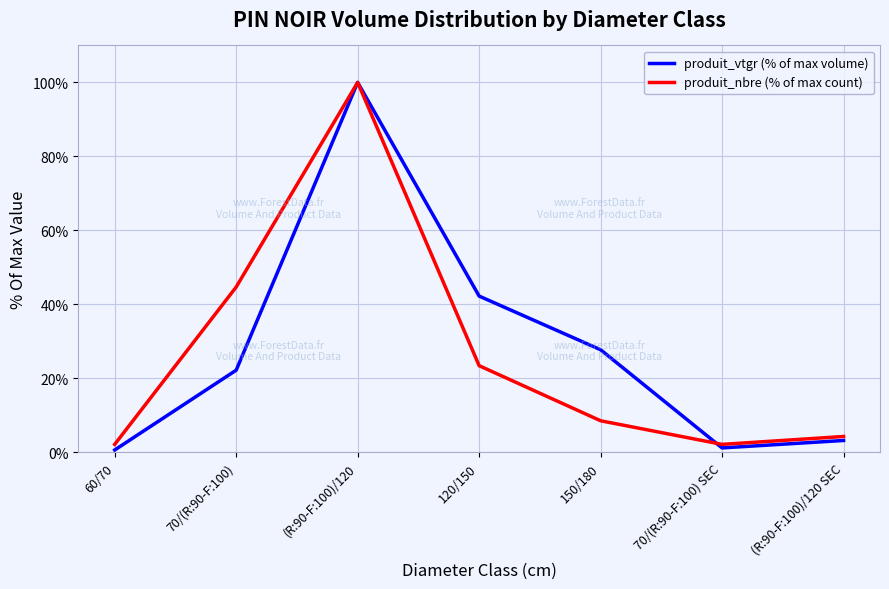

Is this an area chart (filled region under the line)?

No